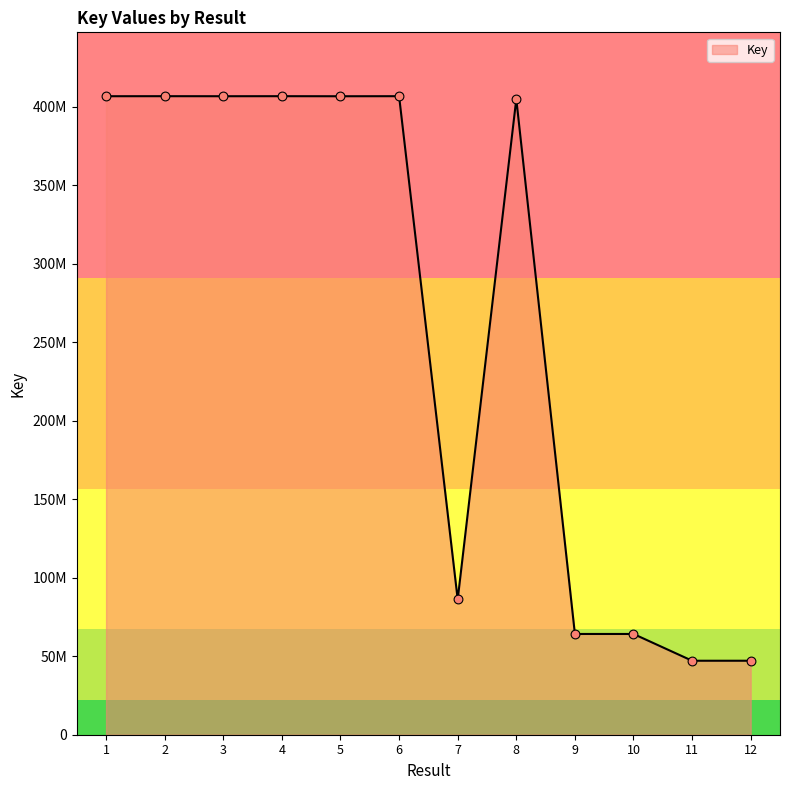

What is the change in value from 9 to 11?

-17044405